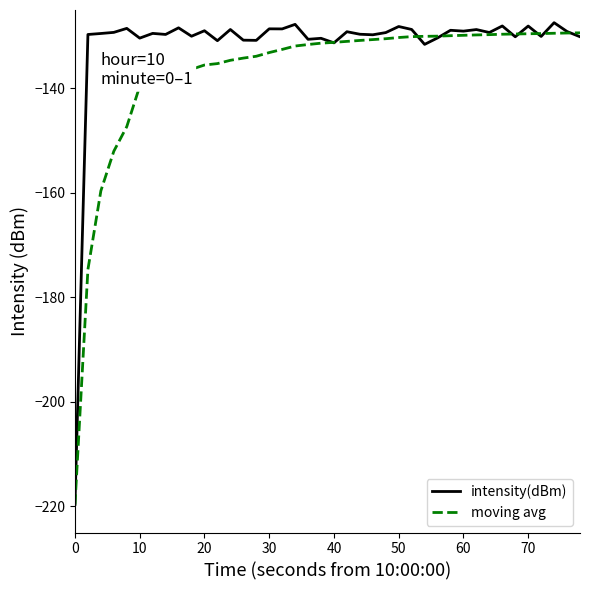

Which series has the widest spread of values?

intensity(dBm)